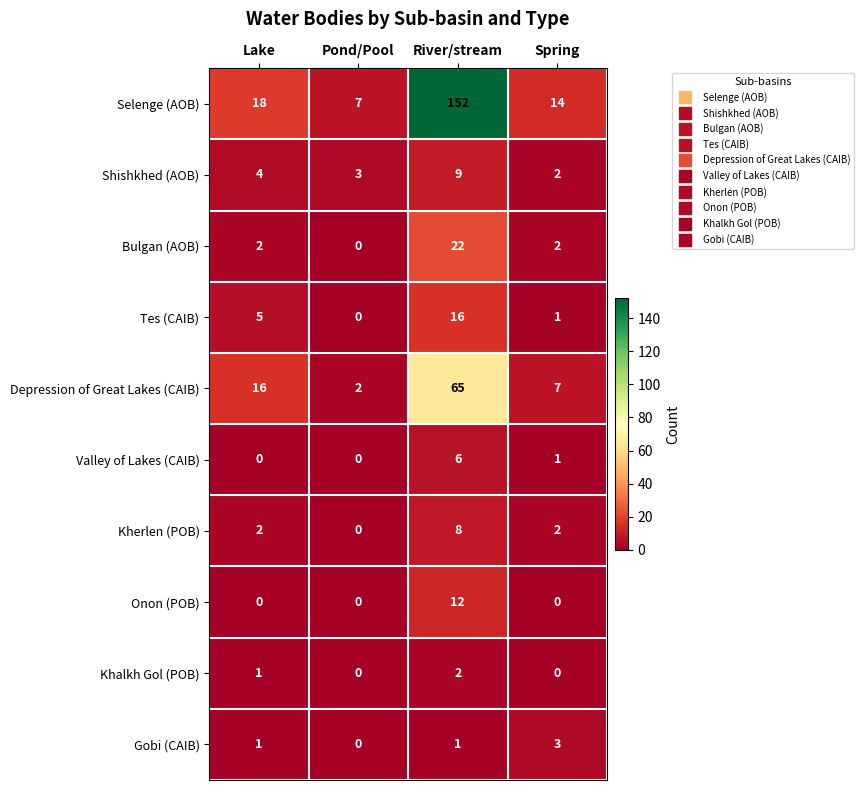

At how many categories does at least one series exceed 75?

1